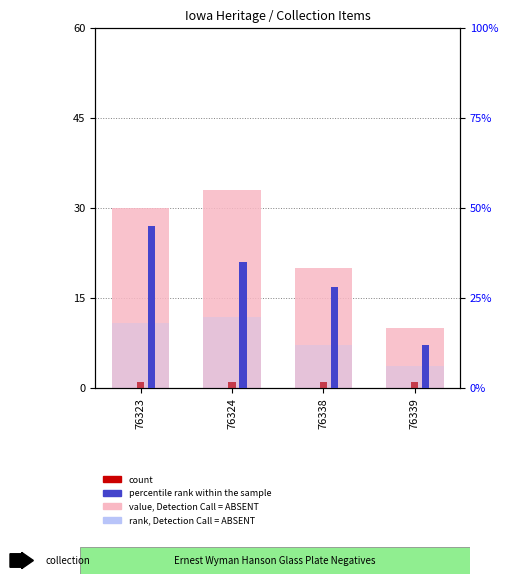

What is the difference between the rank, Detection Call = ABSENT values at 76339 and 76324?

13.8